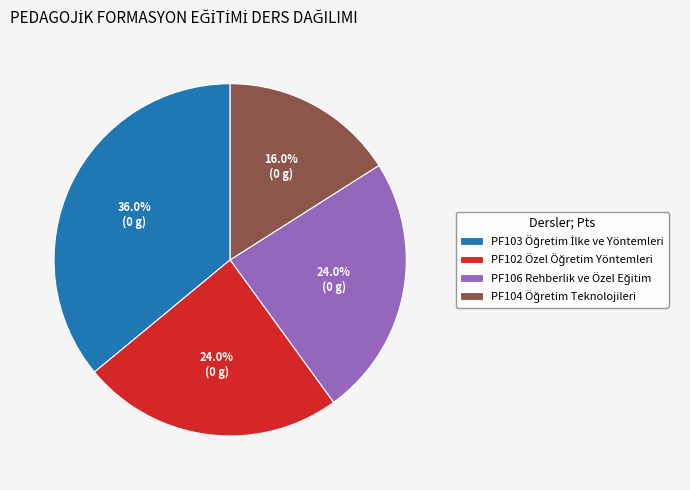

Is there any slice that represents more than half of the pie?

No